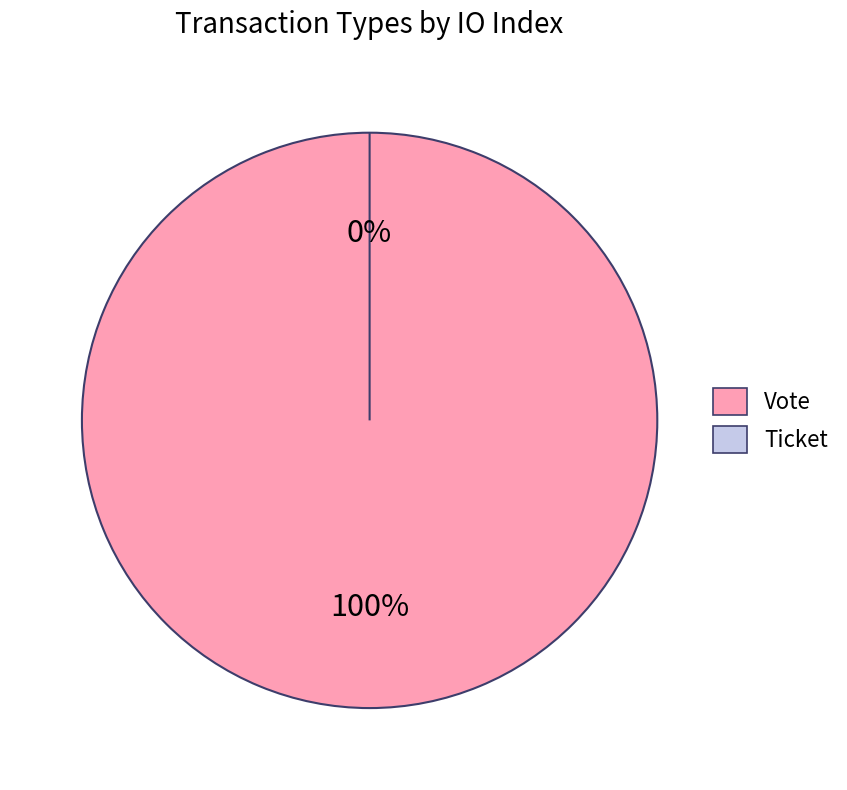

Which has a higher value, Vote or Ticket?

Vote